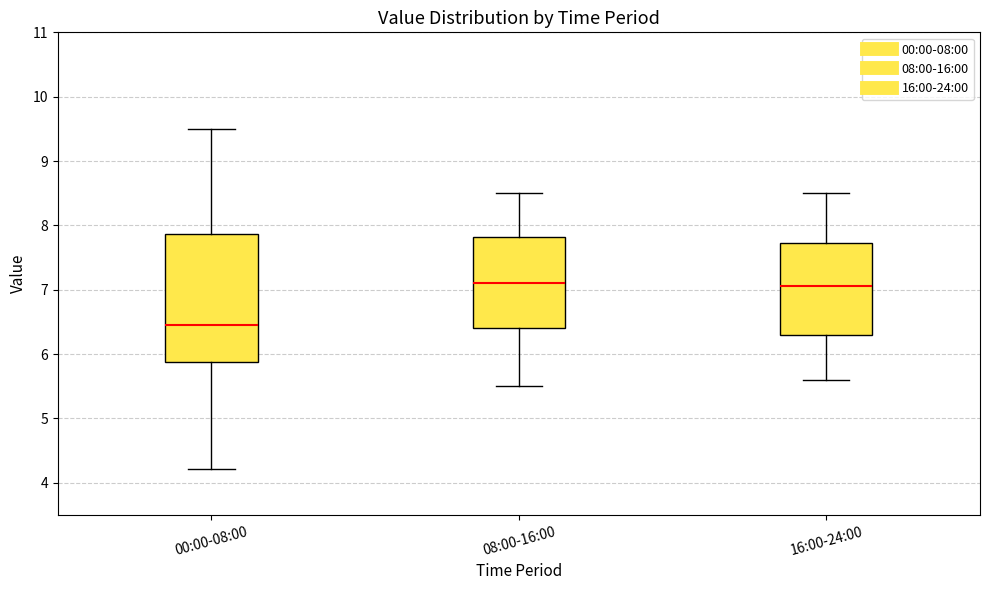

Reading left to right, read every box against the y-axis: the position of its median line, the range the box covers, and the ends of its whiskers. The values are not printed on the chart, so give them approximately, as read against the axis.

00:00-08:00: median 6.5, box 5.9 to 7.9, whiskers 4.2 to 9.5
08:00-16:00: median 7.1, box 6.4 to 7.8, whiskers 5.5 to 8.5
16:00-24:00: median 7.1, box 6.3 to 7.7, whiskers 5.6 to 8.5